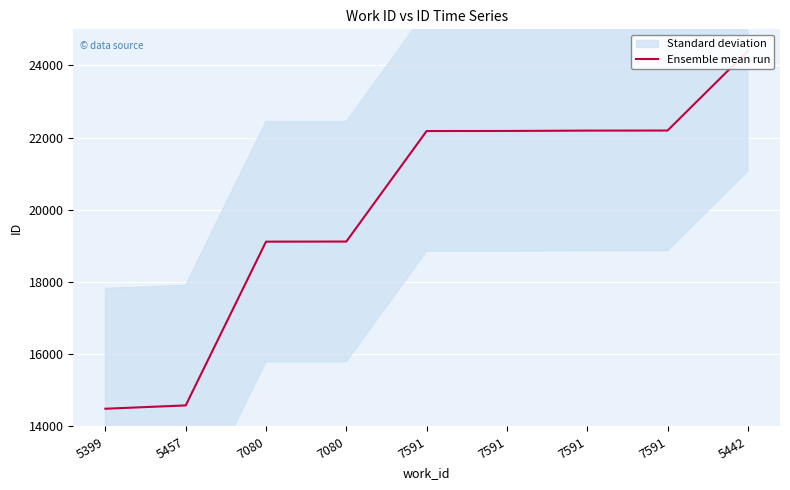

What is the ratio of the value at 7591 to the value at 5457?

1.5